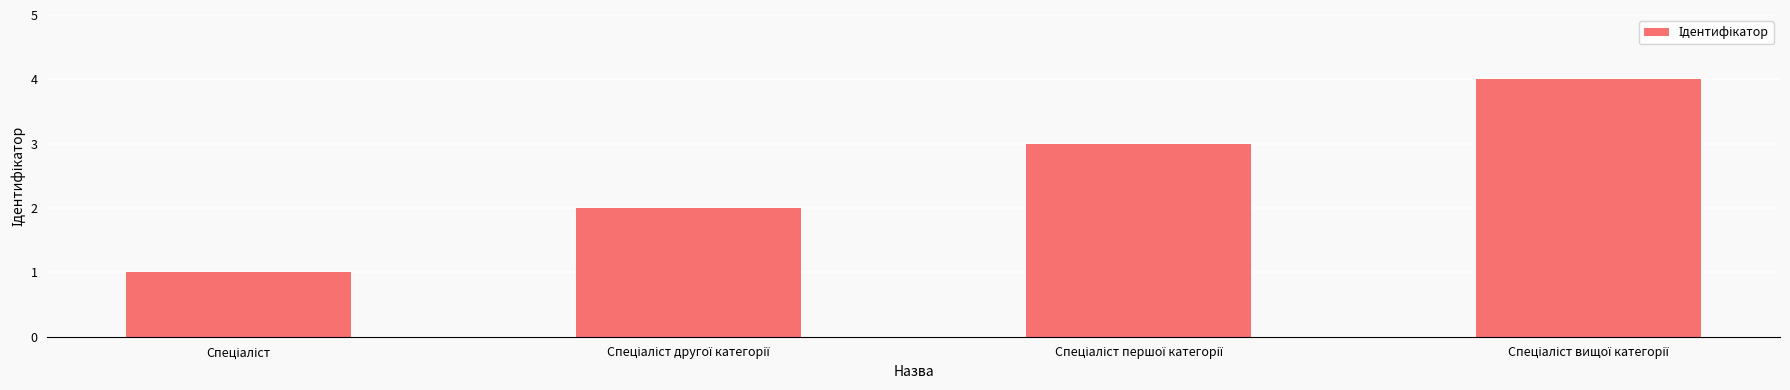

What is the sum of all values?

10